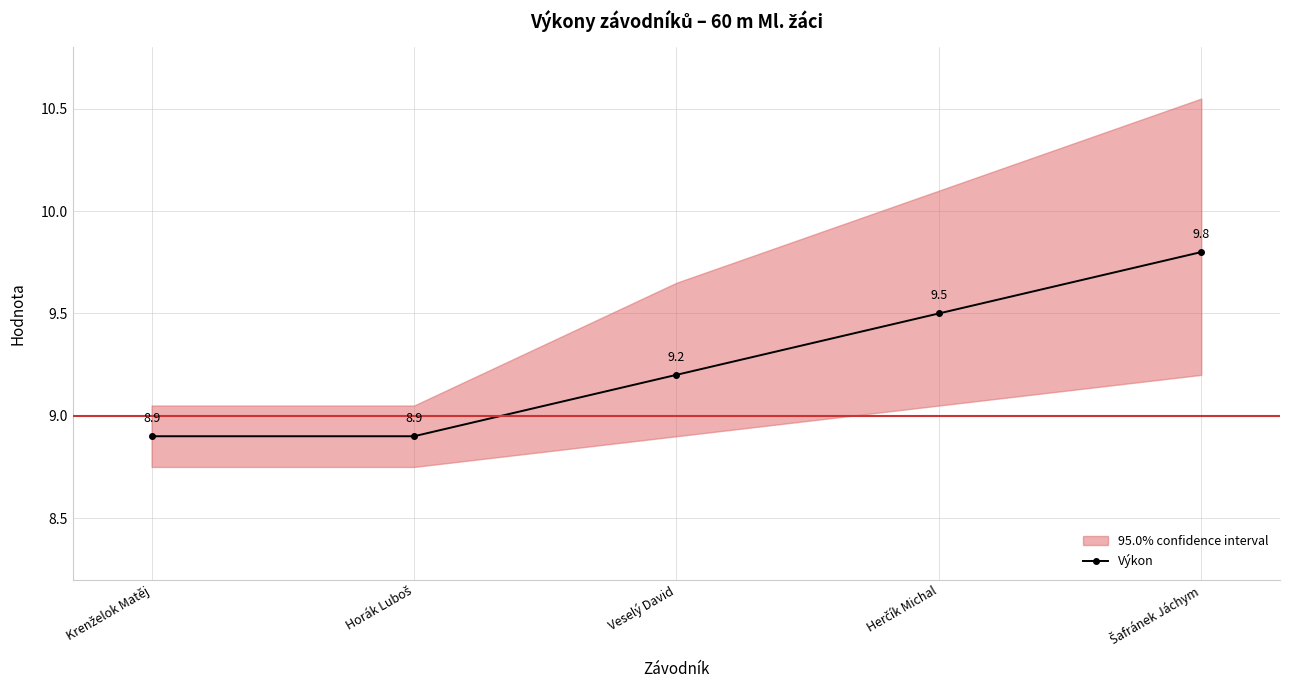

Which category has the lowest value across all series?

Krenželok Matěj